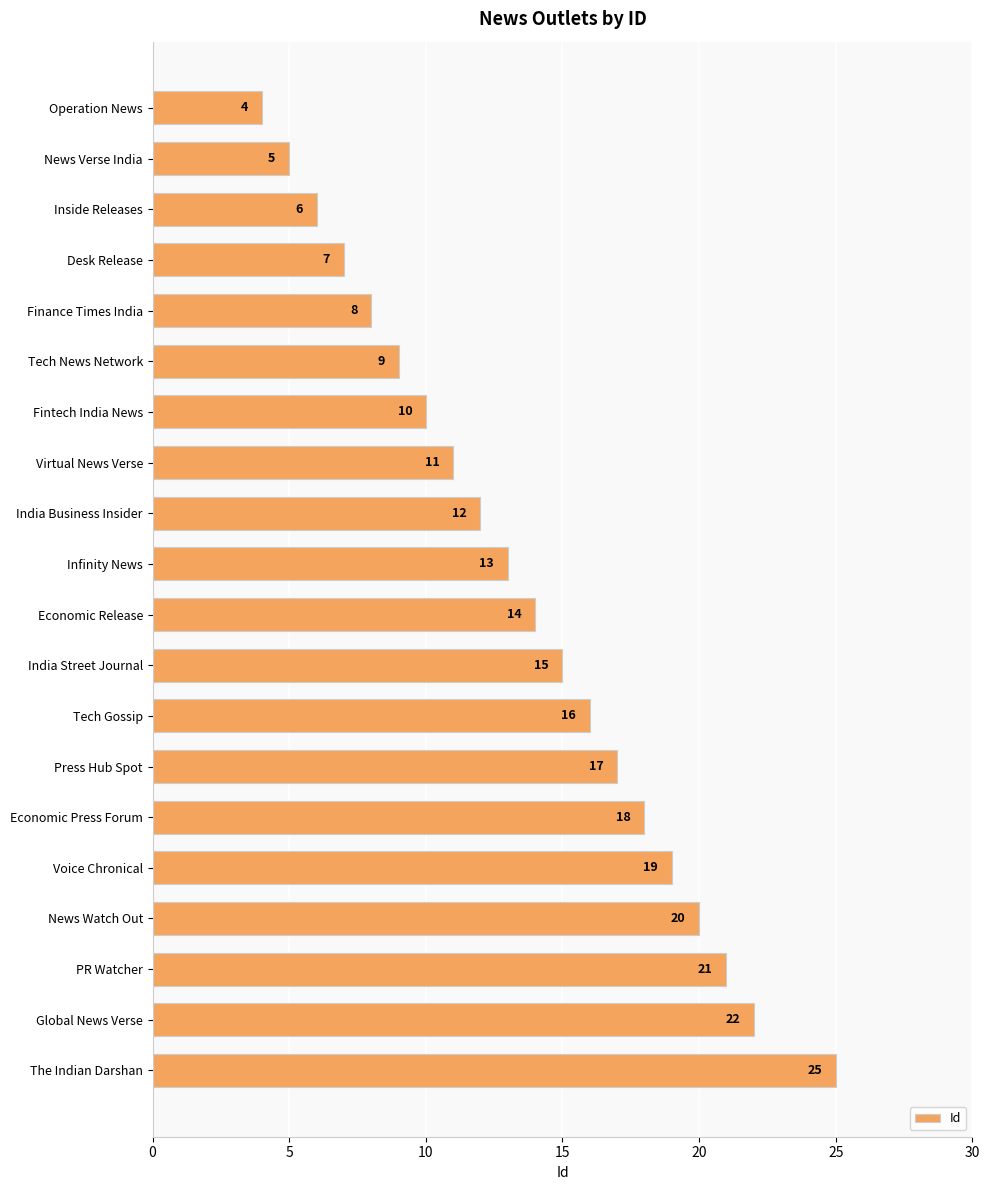

What is the average value?

14